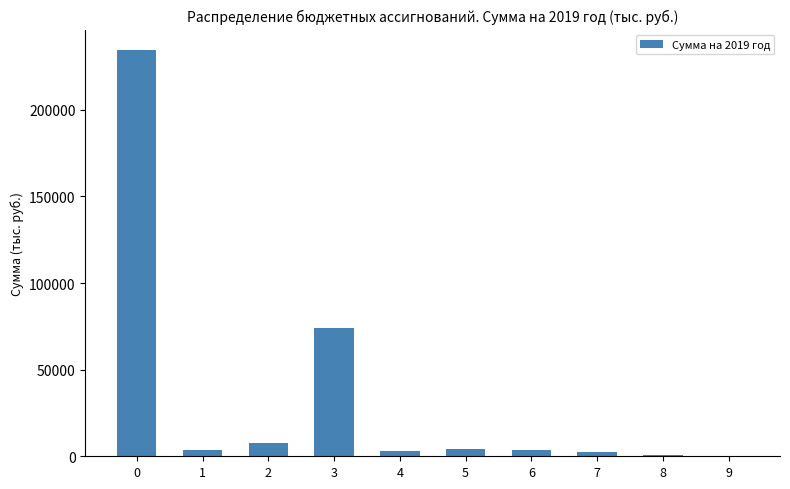

The chart shows a value of 234583.6 at 0. True or false?

True